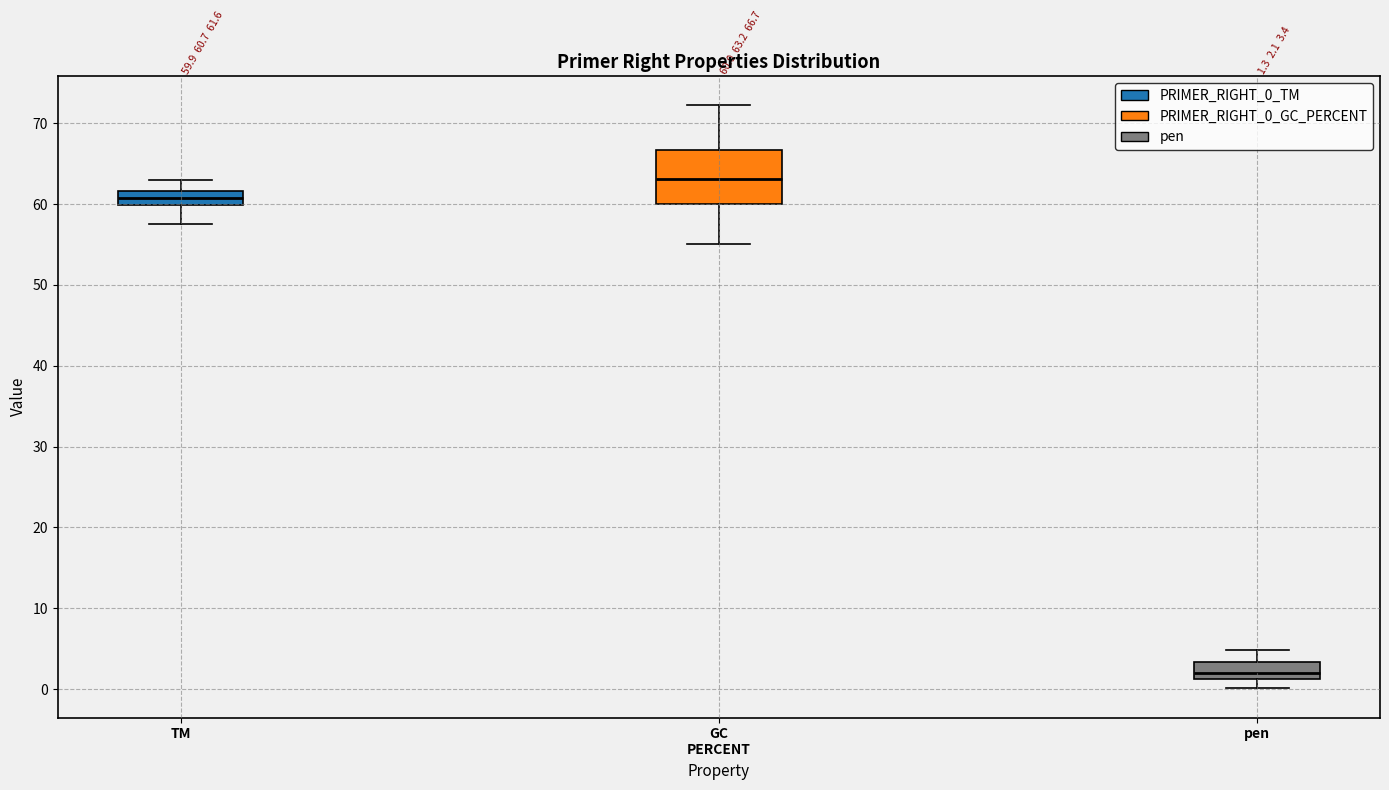

Comparing the boxes themselves (not the whiskers), which one is the tallest?

GC PERCENT